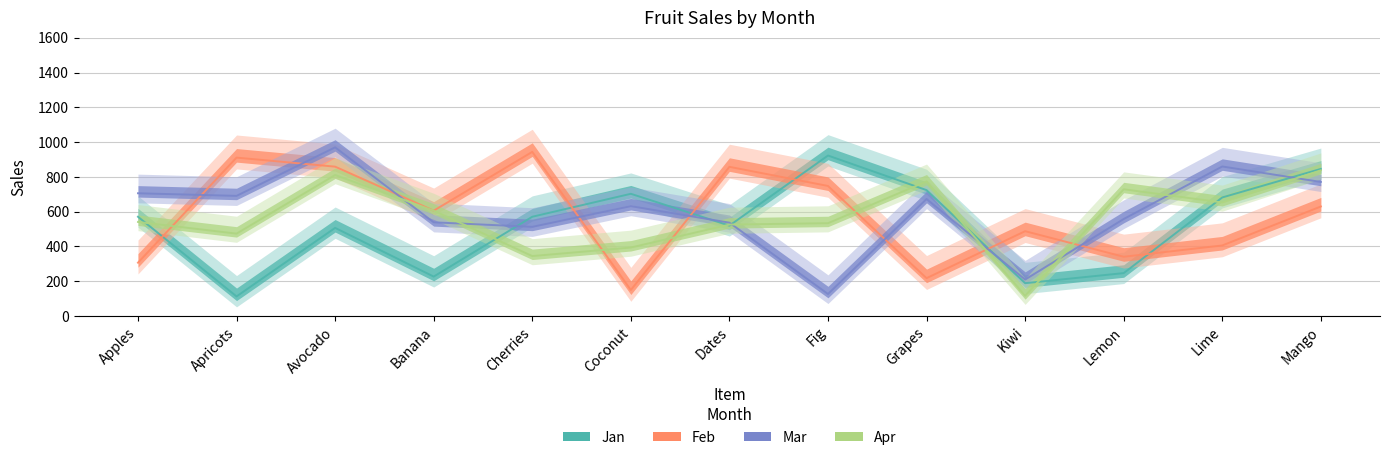

The value of Apr at Apricots is 474. True or false?

True